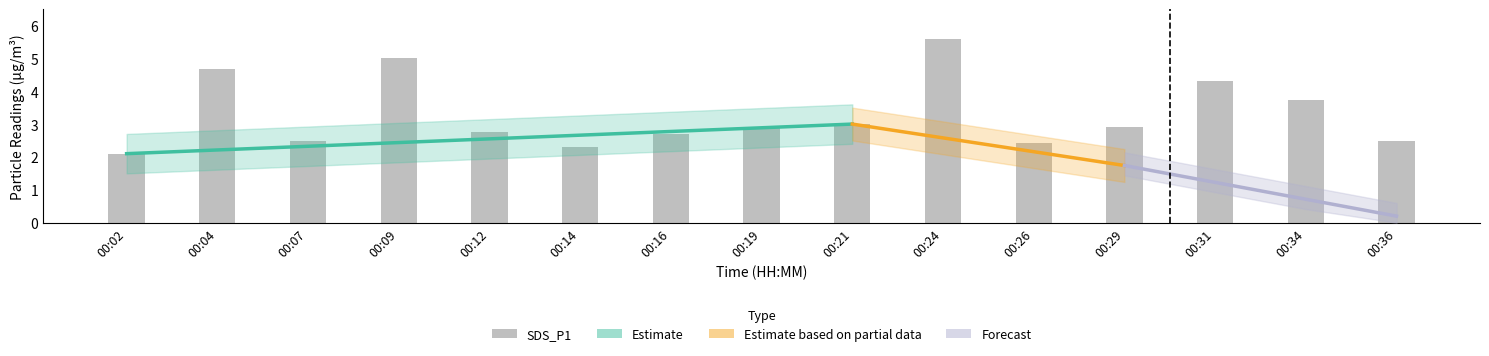

The value at 00:12 is 0.8. True or false?

False